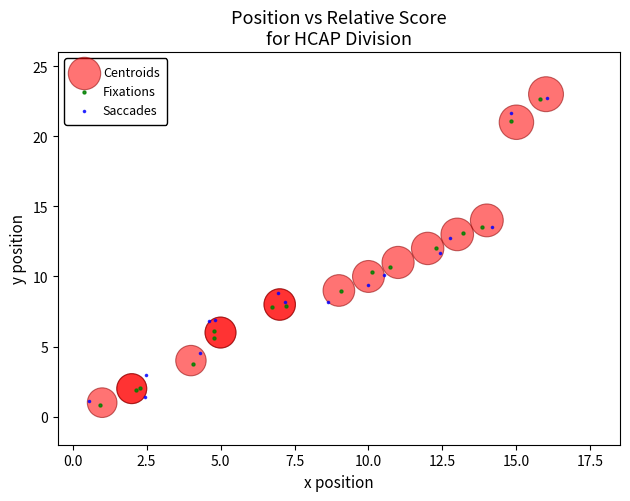

Which series contains the highest Y value?

Centroids